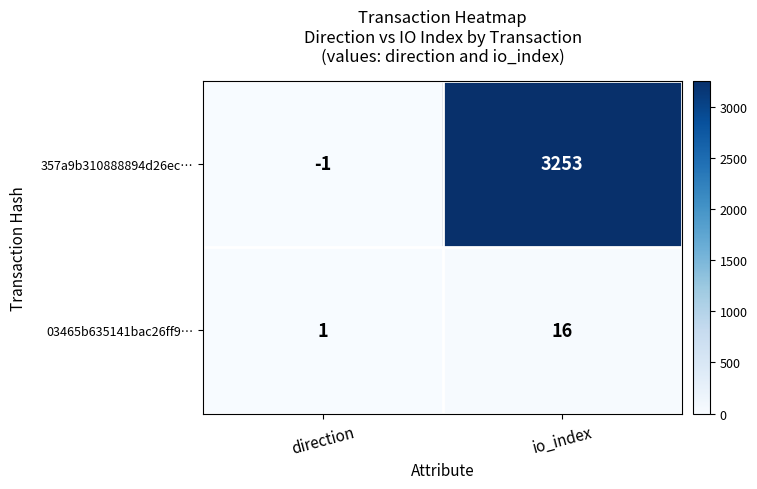

At which category is the sum across all series the highest?

io_index